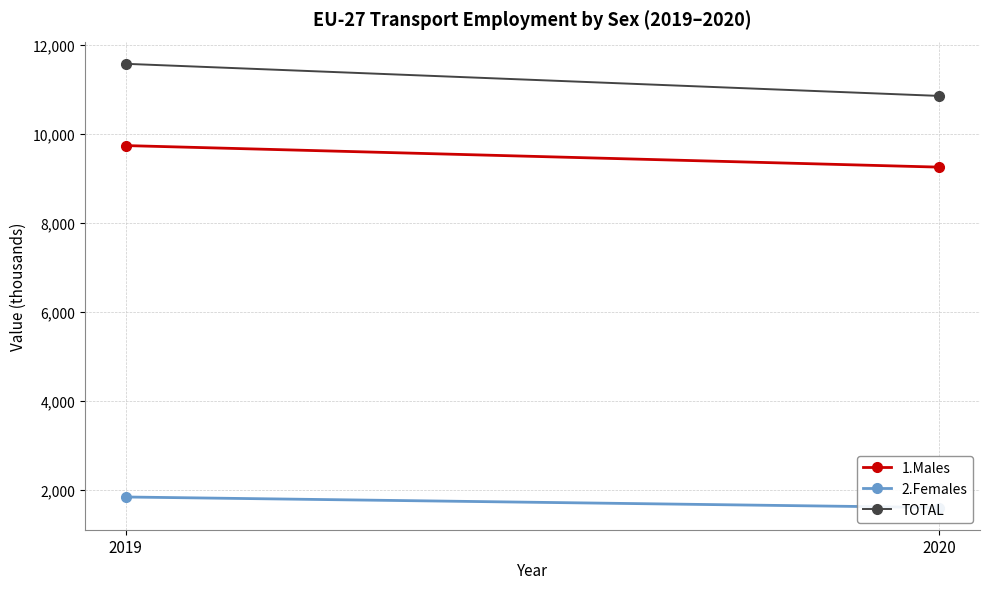

What is the total value across all series at 2020?

21695.7